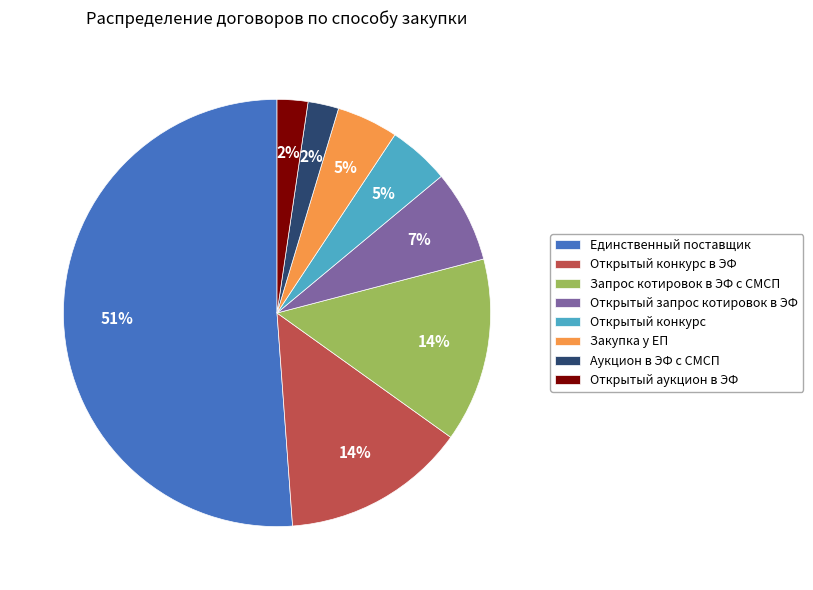

How many segments does this pie chart have?

8